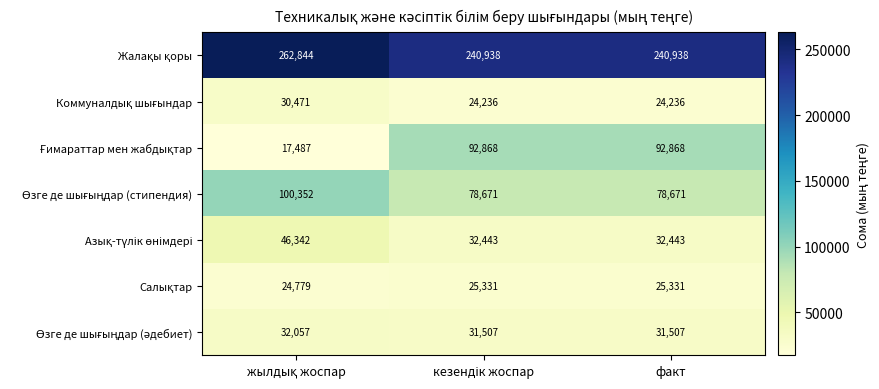

Count the number of data series in this chart.

7